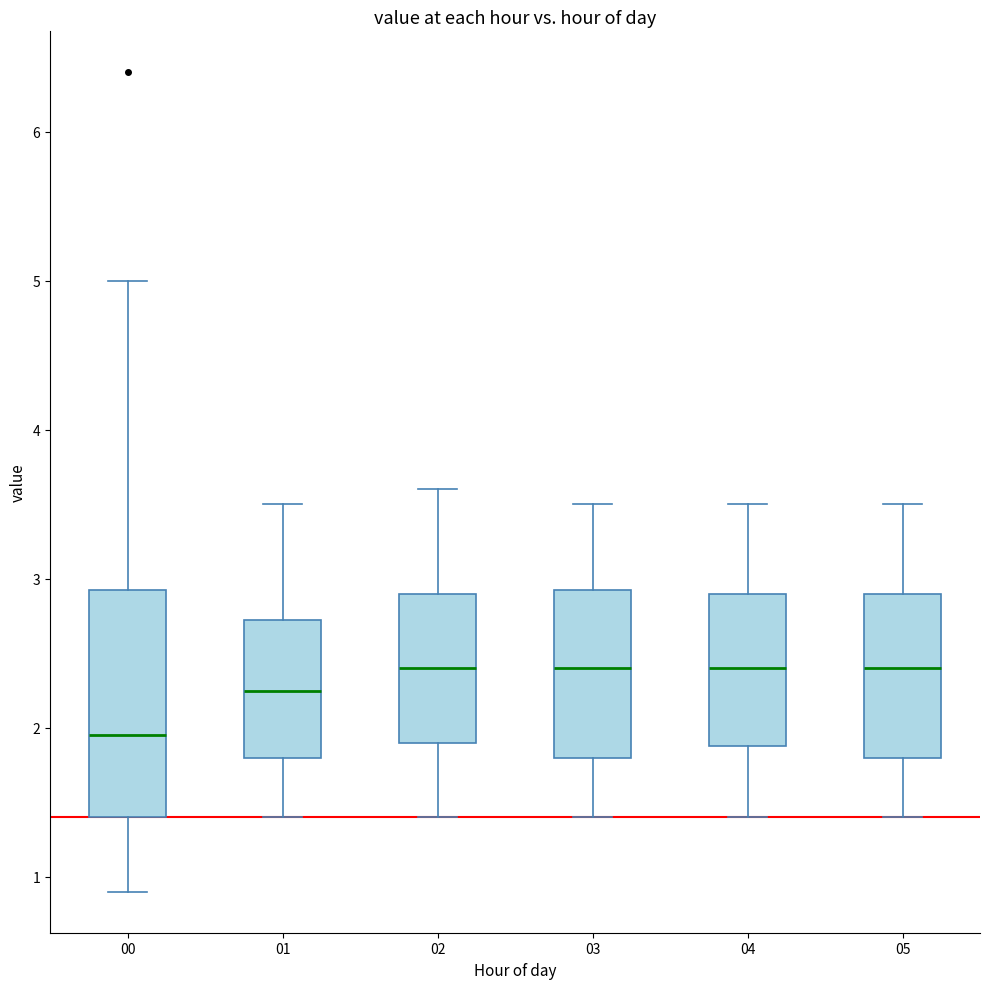

Reading left to right, read every box against the y-axis: the position of its median line, the range the box covers, and the ends of its whiskers. The values are not printed on the chart, so give them approximately, as read against the axis.

00: median 2.0, box 1.4 to 2.9, whiskers 0.9 to 5.0
01: median 2.3, box 1.8 to 2.7, whiskers 1.4 to 3.5
02: median 2.4, box 1.9 to 2.9, whiskers 1.4 to 3.6
03: median 2.4, box 1.8 to 2.9, whiskers 1.4 to 3.5
04: median 2.4, box 1.9 to 2.9, whiskers 1.4 to 3.5
05: median 2.4, box 1.8 to 2.9, whiskers 1.4 to 3.5